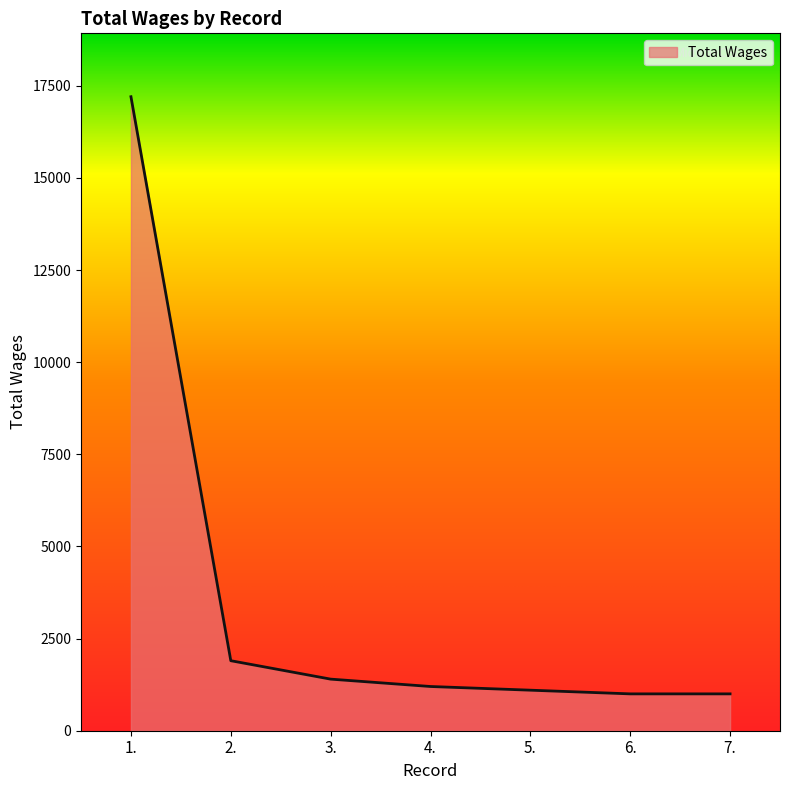

At which category does the chart reach its peak across all series?

1.